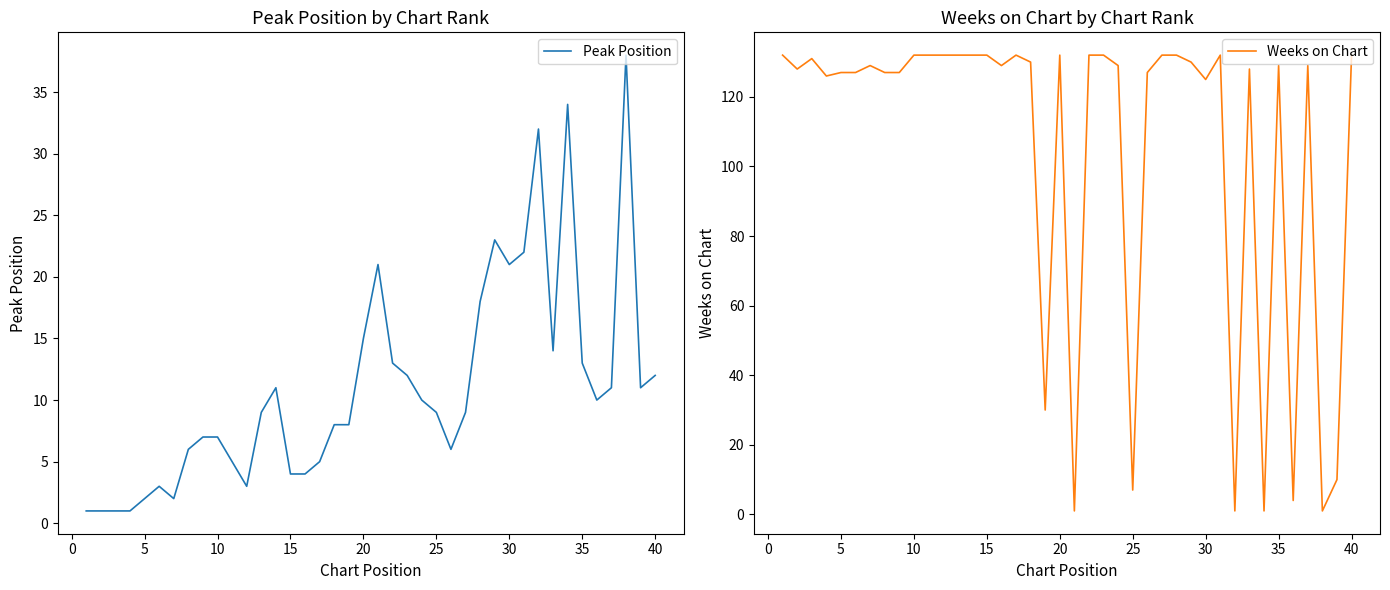

What is the sum of the Weeks on Chart values at 15 and 35?

261